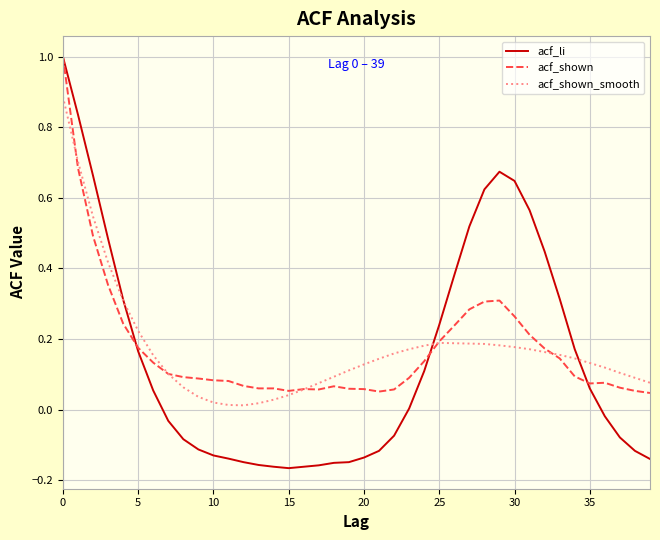

What is the maximum value for acf_li?

1.0